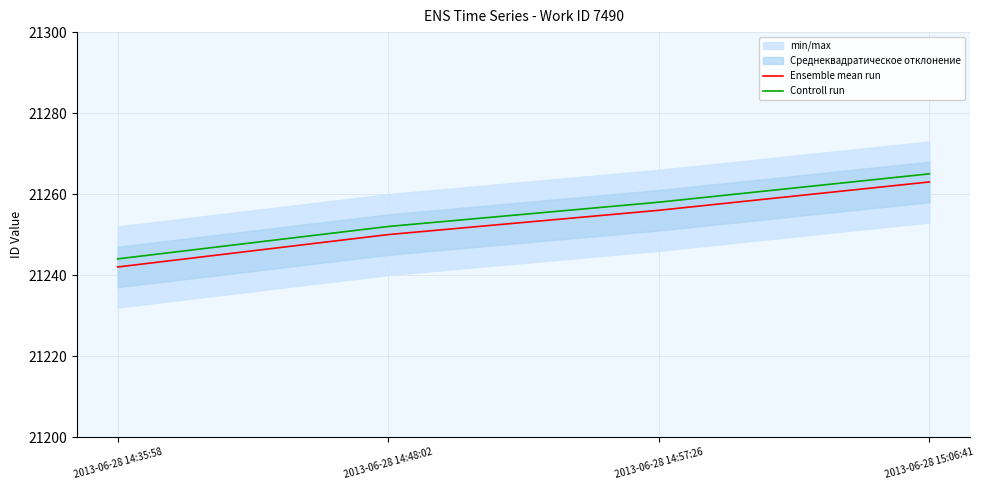

Reading left to right, list all the values displayed in this chart.

Ensemble mean run: 2013-06-28 14:35:58=21242	2013-06-28 14:48:02=21250	2013-06-28 14:57:26=21256	2013-06-28 15:06:41=21263
Controll run: 2013-06-28 14:35:58=21244	2013-06-28 14:48:02=21252	2013-06-28 14:57:26=21258	2013-06-28 15:06:41=21265